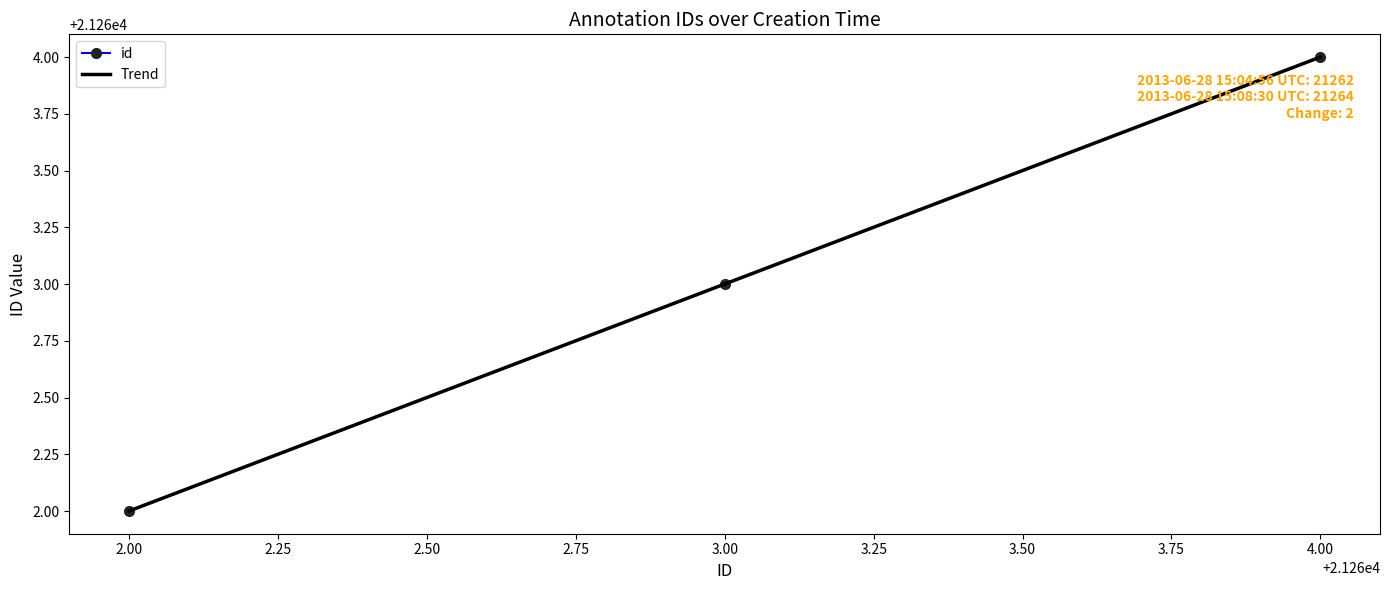

What is the value of the id point at the 1st from the left?

21262